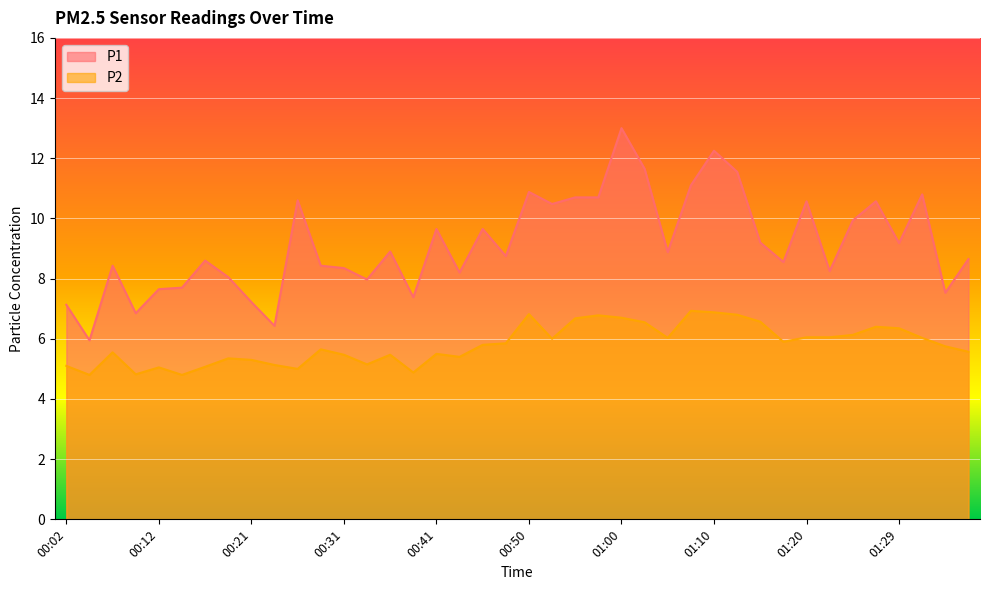

Where is the first local maximum for P2?

00:07